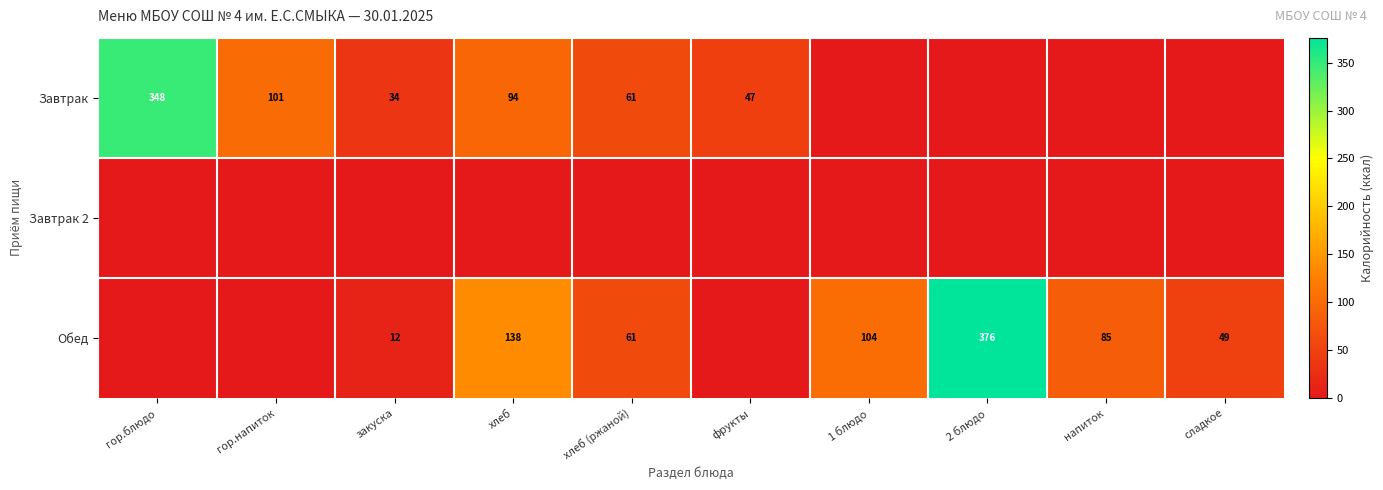

What is the total value across all series at хлеб?

232